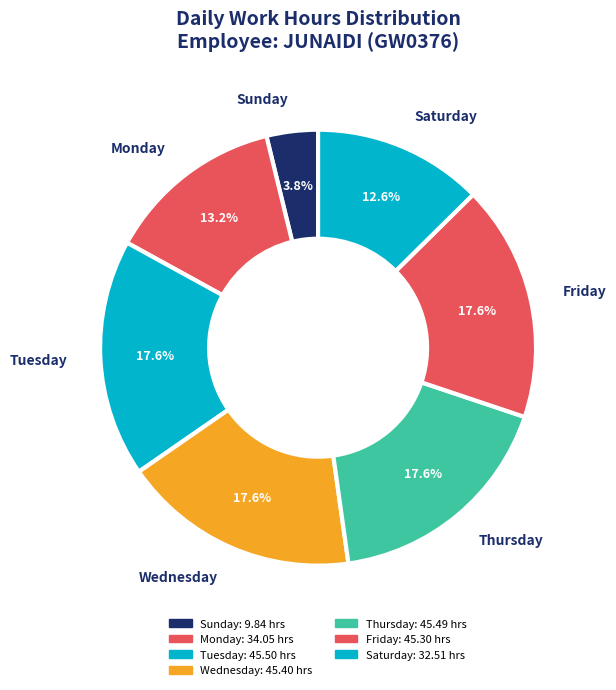

How many segments does this pie chart have?

7